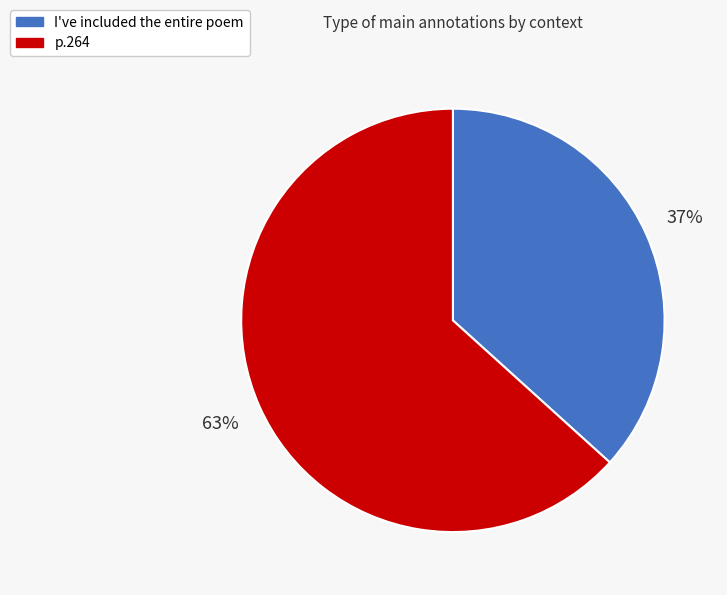

Rank the categories by value from highest to lowest.

p.264, I've included the entire poem